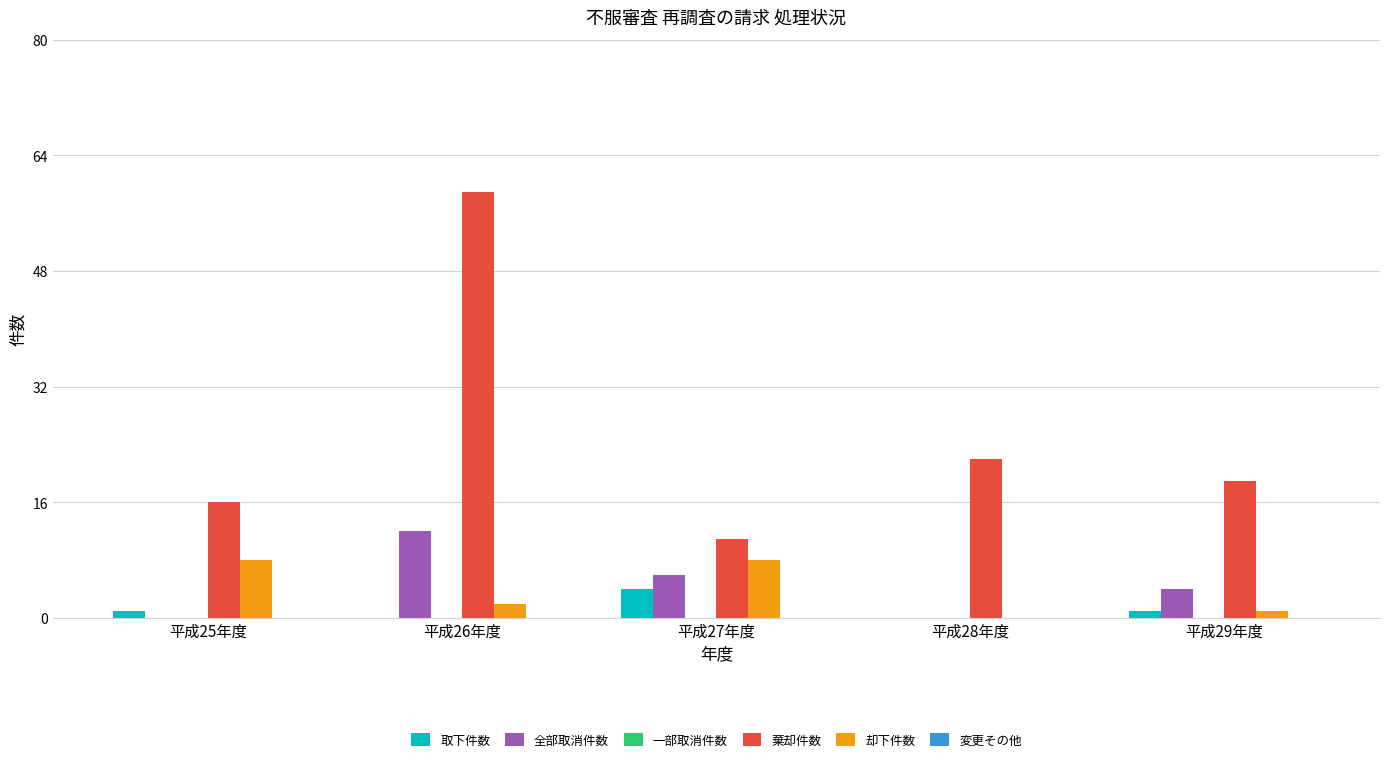

How many groups of bars are there?

5